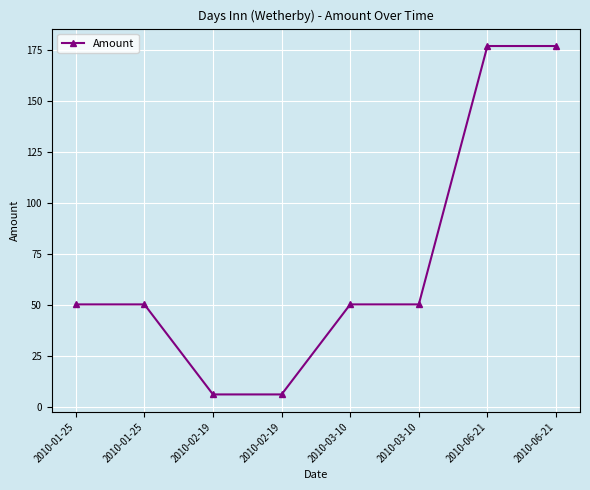

Is this an area chart (filled region under the line)?

No